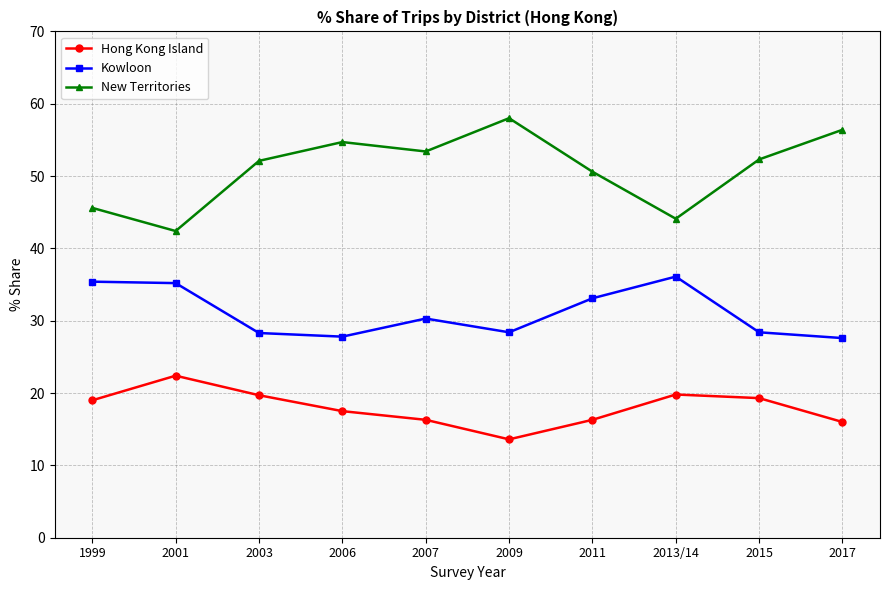

List the series in order of their overall mean, lowest first.

Hong Kong Island, Kowloon, New Territories